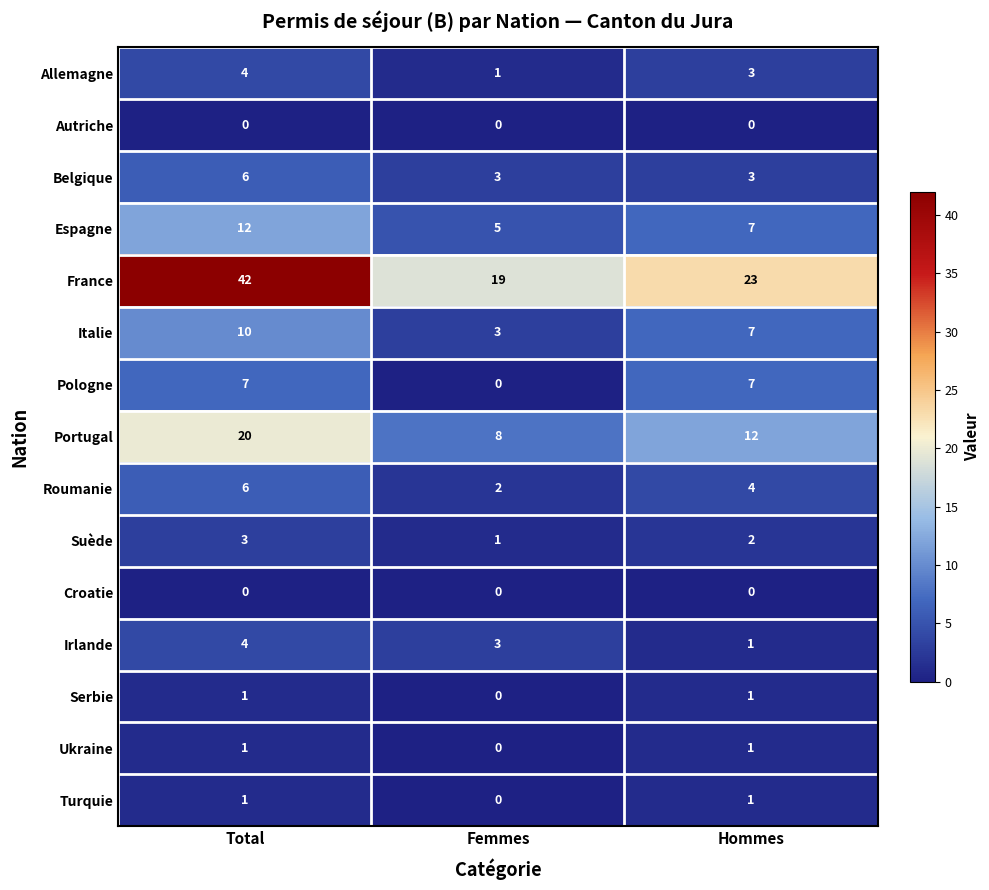

The Portugal series shows 5 at Femmes. True or false?

False